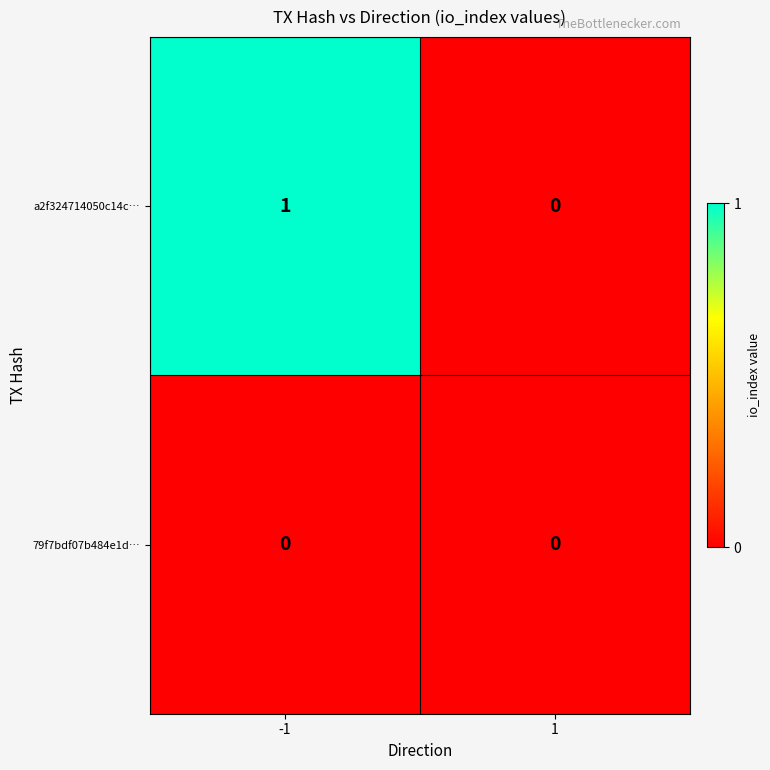

The a2f324714050c14c… series shows 0 at 1. True or false?

True